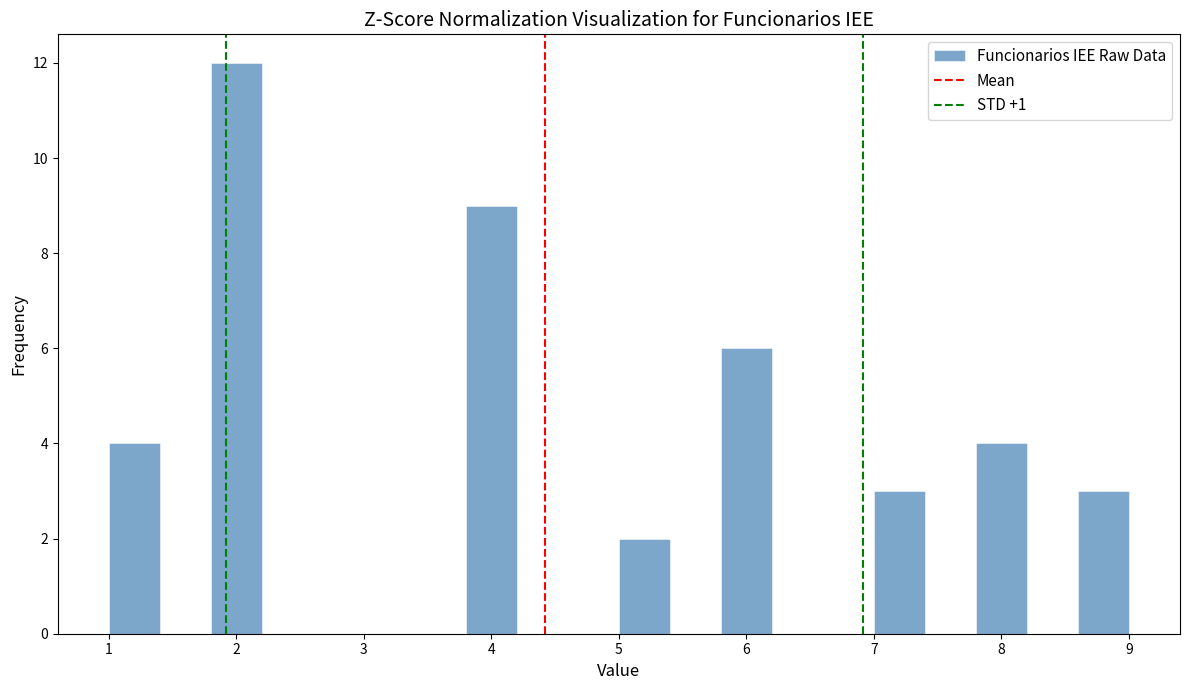

How tall is the bar that spans 1.0 to 1.4 on the x-axis? The values are not printed on the chart, so give them approximately, as read against the axis.

4